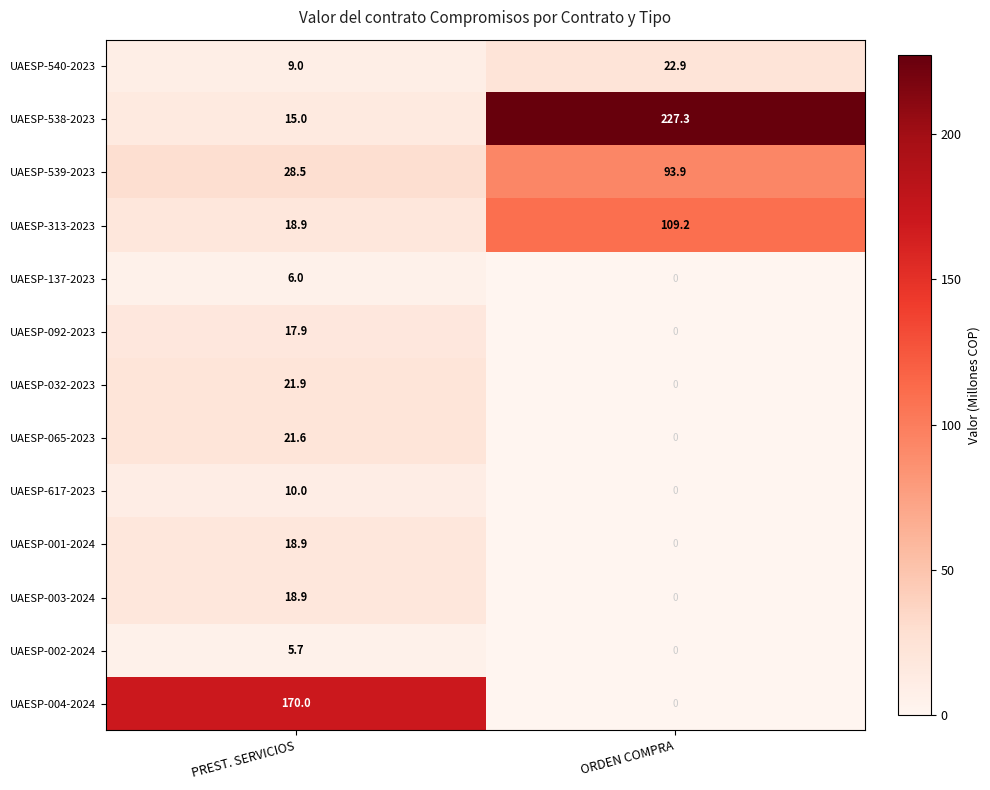

Which series has the largest range (max minus min)?

UAESP-538-2023